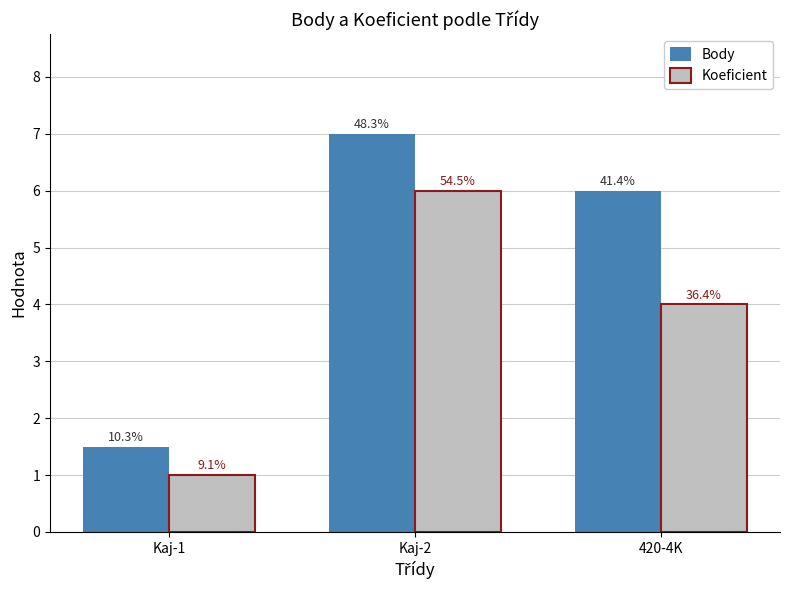

Reading right to left, what are all the values shown in this chart?

Body: 420-4K=6.0	Kaj-2=7.0	Kaj-1=1.5
Koeficient: 420-4K=4.0	Kaj-2=6.0	Kaj-1=1.0